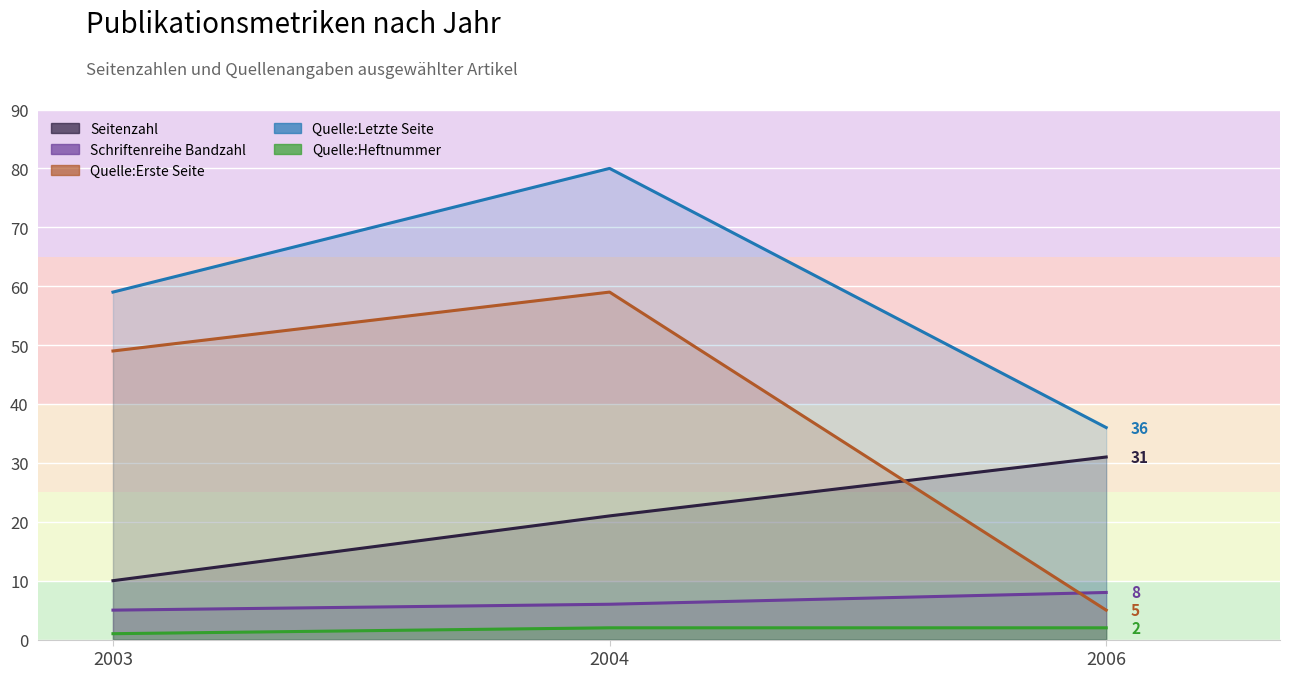

At which category is the sum across all series the highest?

2004